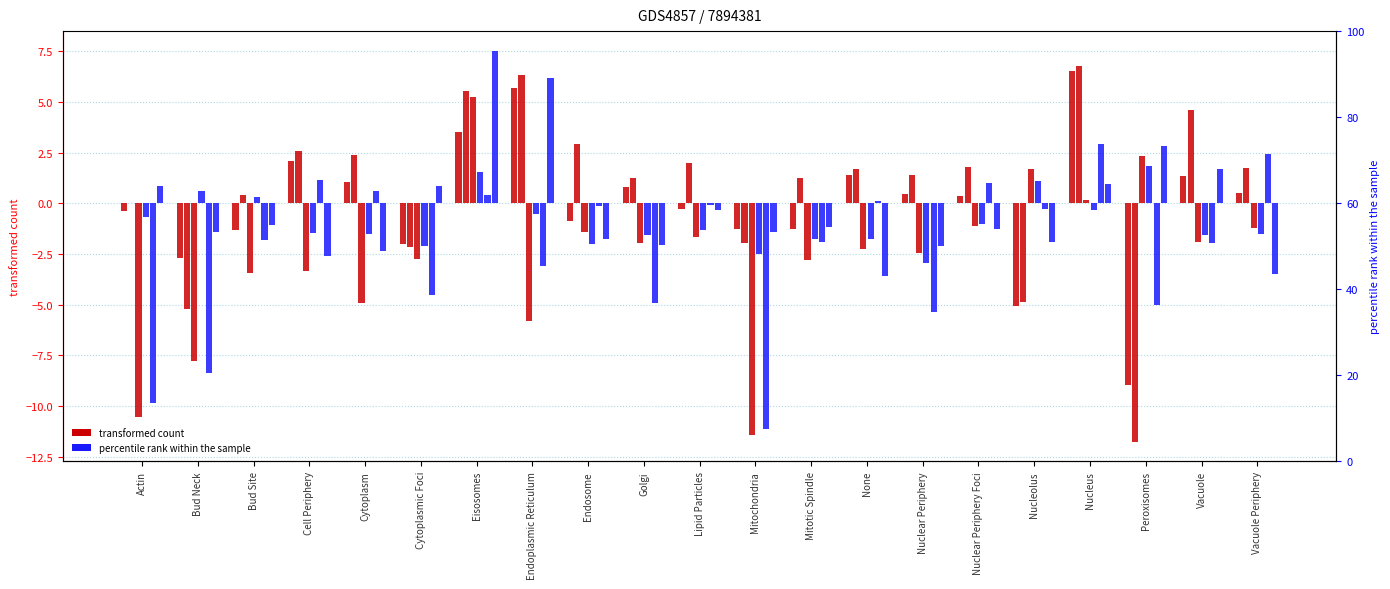

At which category is the sum across all series the highest?

Eisosomes